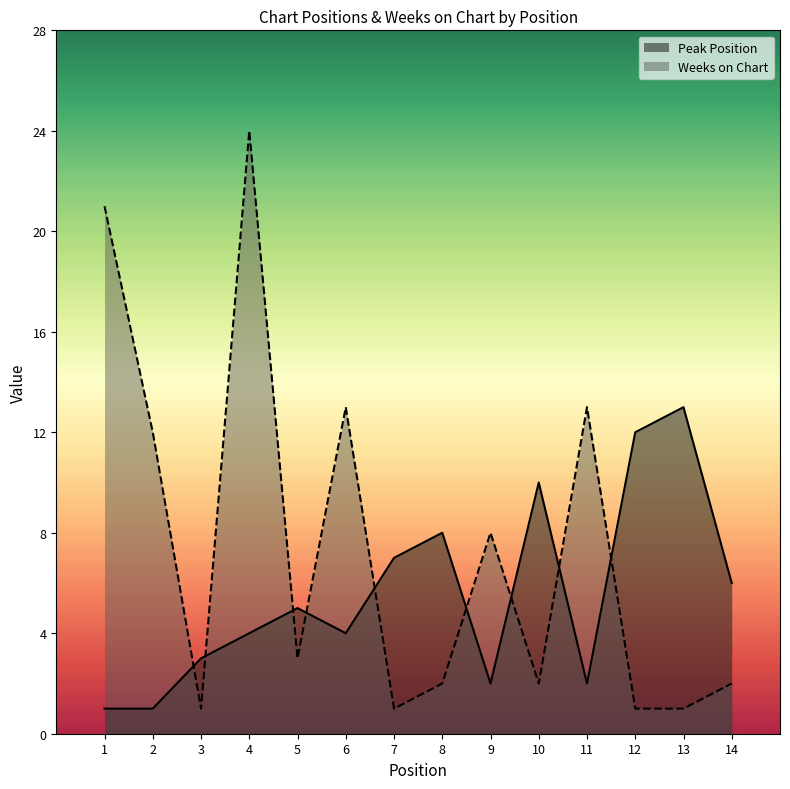

What is the maximum value shown in the chart?

24